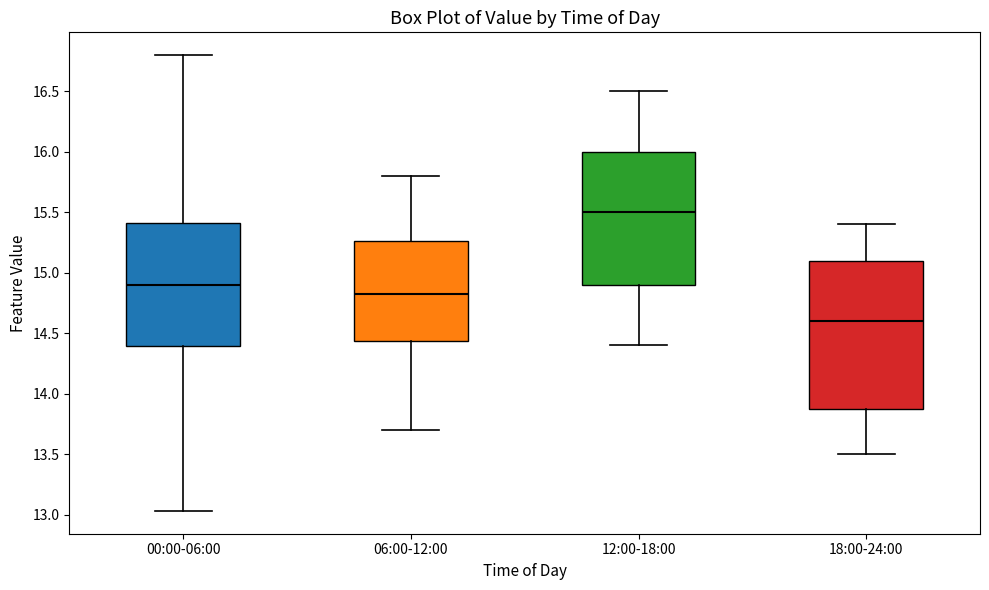

Reading left to right, transcribe this box plot: for each box, give where its median line is, the range the box spans, and where its two whiskers end, as read against the y-axis. The values are not printed on the chart, so give them approximately, as read against the axis.

00:00-06:00: median 14.90, box 14.40 to 15.40, whiskers 13.05 to 16.80
06:00-12:00: median 14.85, box 14.45 to 15.25, whiskers 13.70 to 15.80
12:00-18:00: median 15.50, box 14.90 to 16.00, whiskers 14.40 to 16.50
18:00-24:00: median 14.60, box 13.90 to 15.10, whiskers 13.50 to 15.40